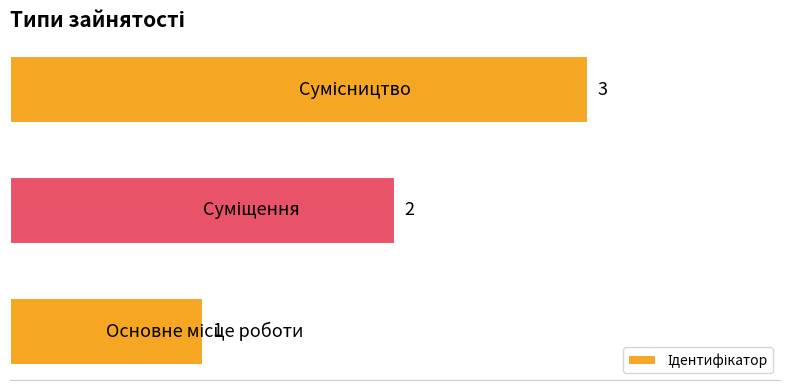

What is the difference between the maximum and minimum values?

2